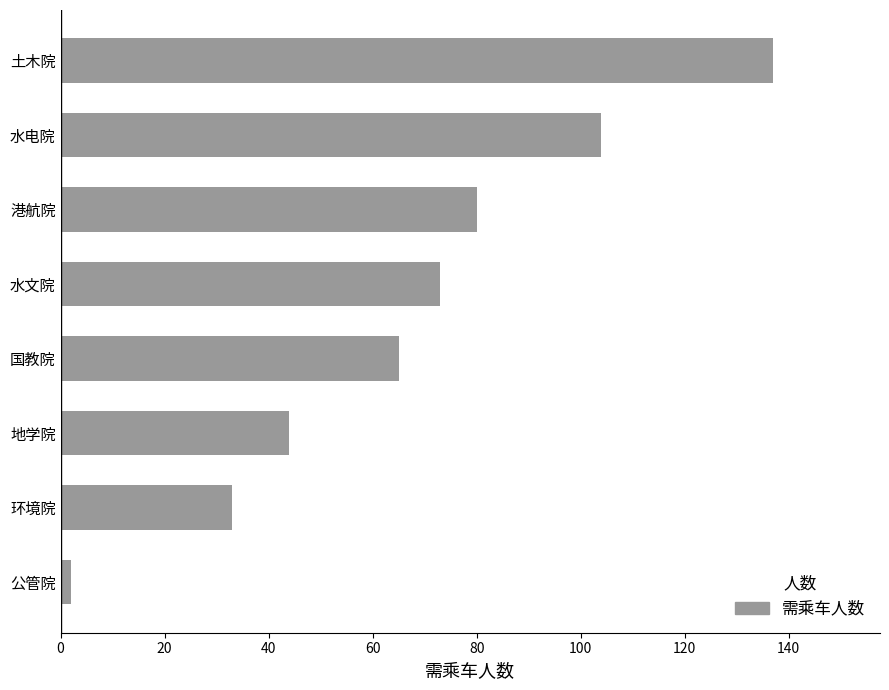

Reading bottom to top, list all the values displayed in this chart.

2	33	44	65	73	80	104	137